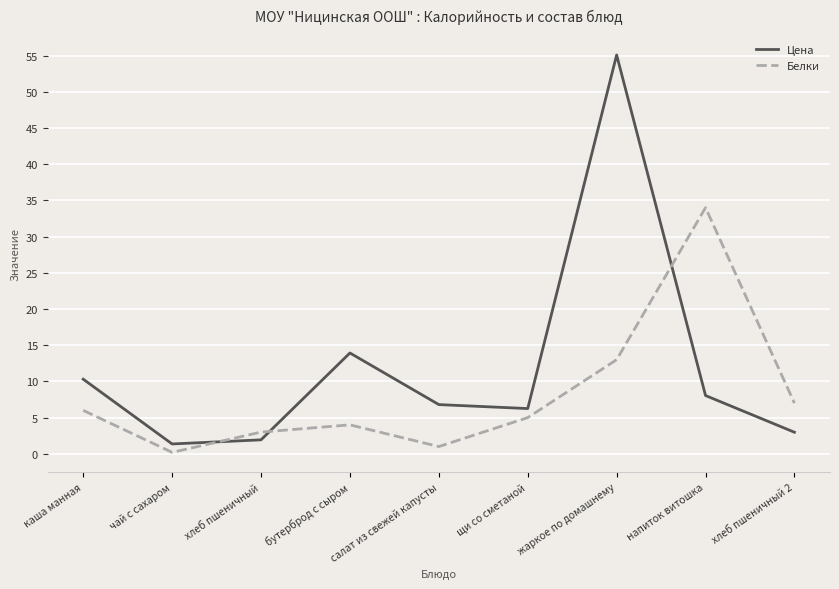

List the labels in order of Белки value, smallest first.

чай с сахаром, салат из свежей капусты, хлеб пшеничный, бутерброд с сыром, щи со сметаной, каша манная, хлеб пшеничный 2, жаркое по домашнему, напиток витошка